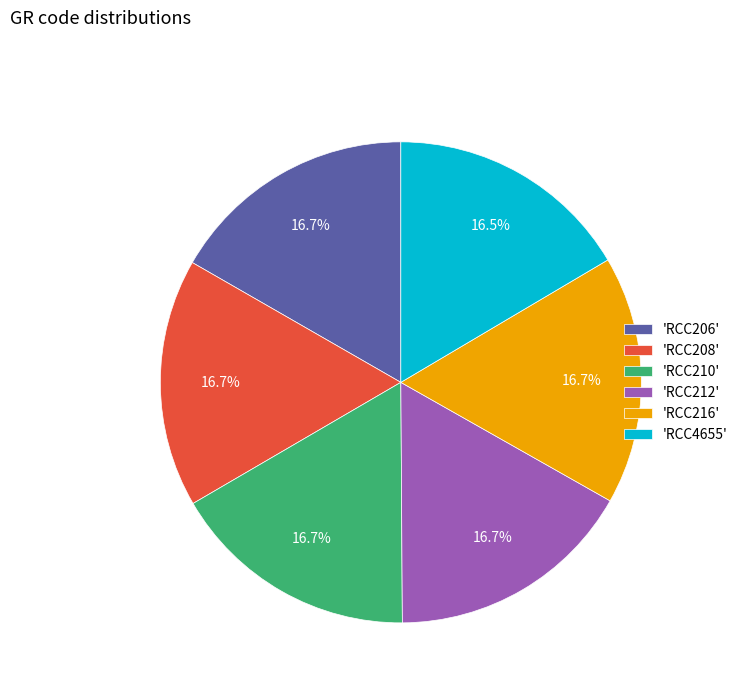

What is the ratio of the value at 'RCC216' to the value at 'RCC208'?

1.0